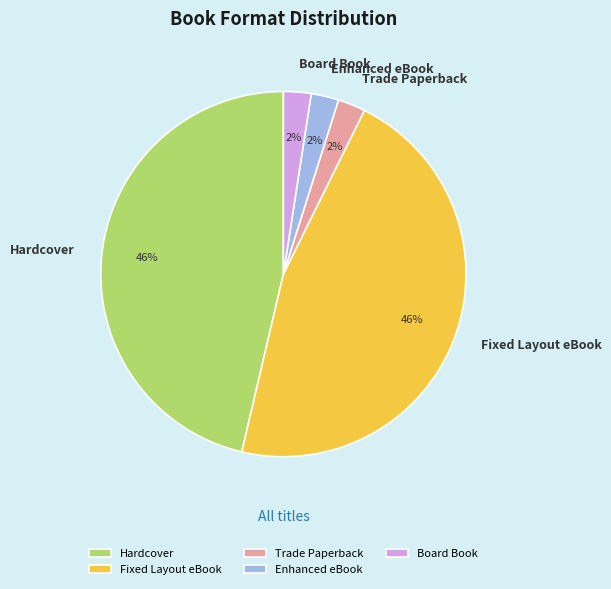

To the nearest percent, what portion does Enhanced eBook represent?

2%